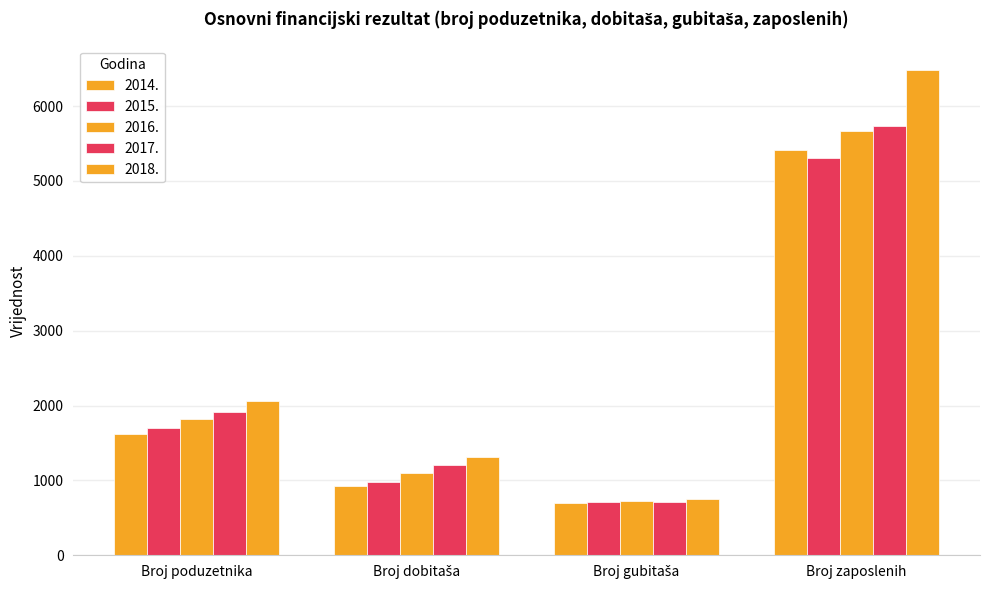

At which category is the sum across all series the highest?

Broj zaposlenih